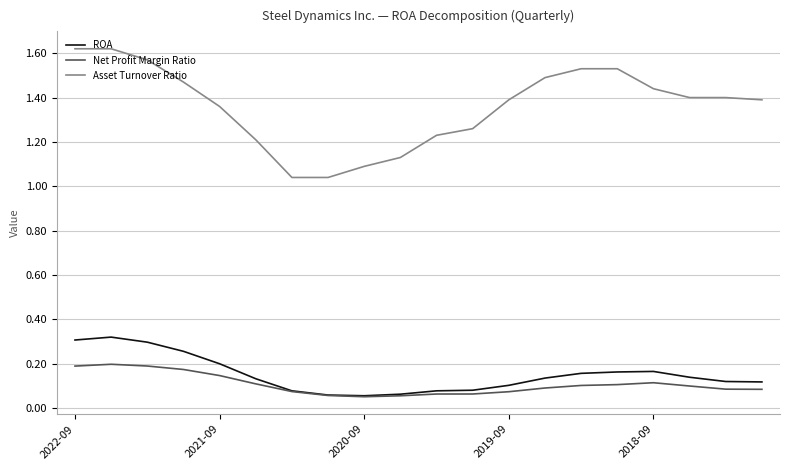

How many series are shown in this chart?

3